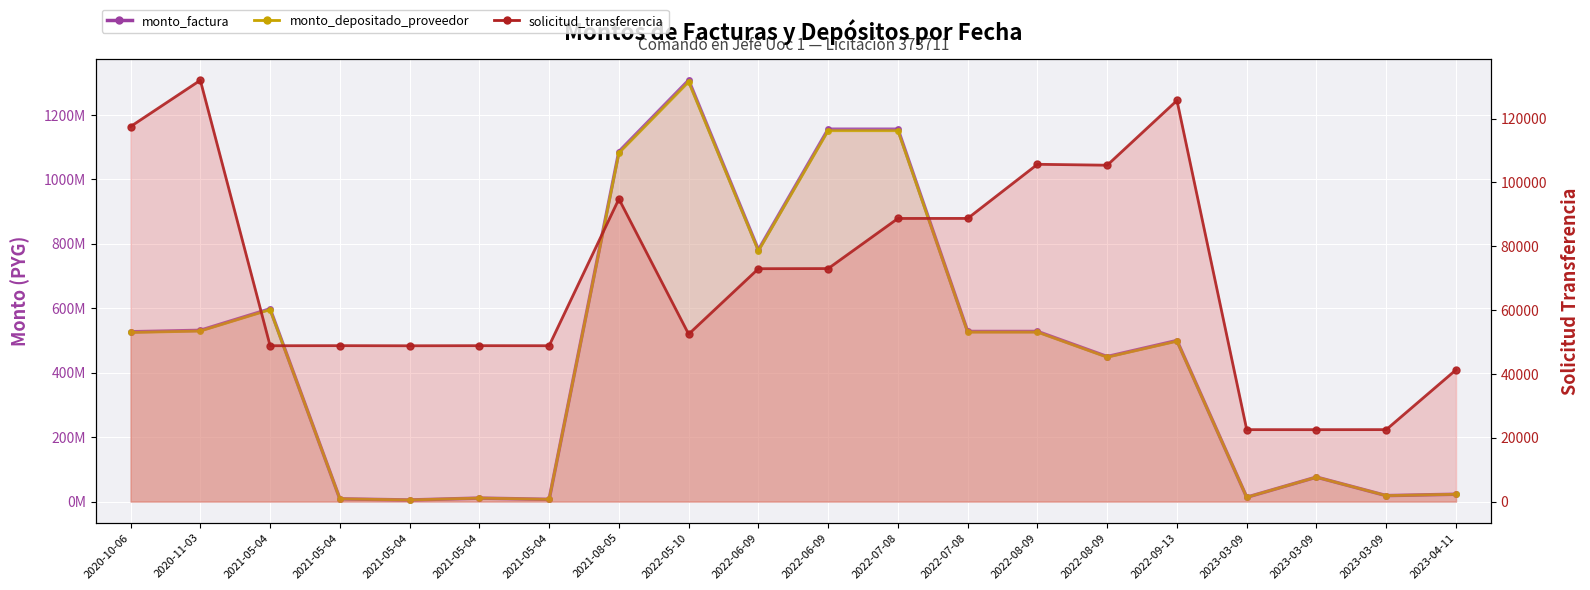

Which label corresponds to the smallest value in the chart?

2023-03-09